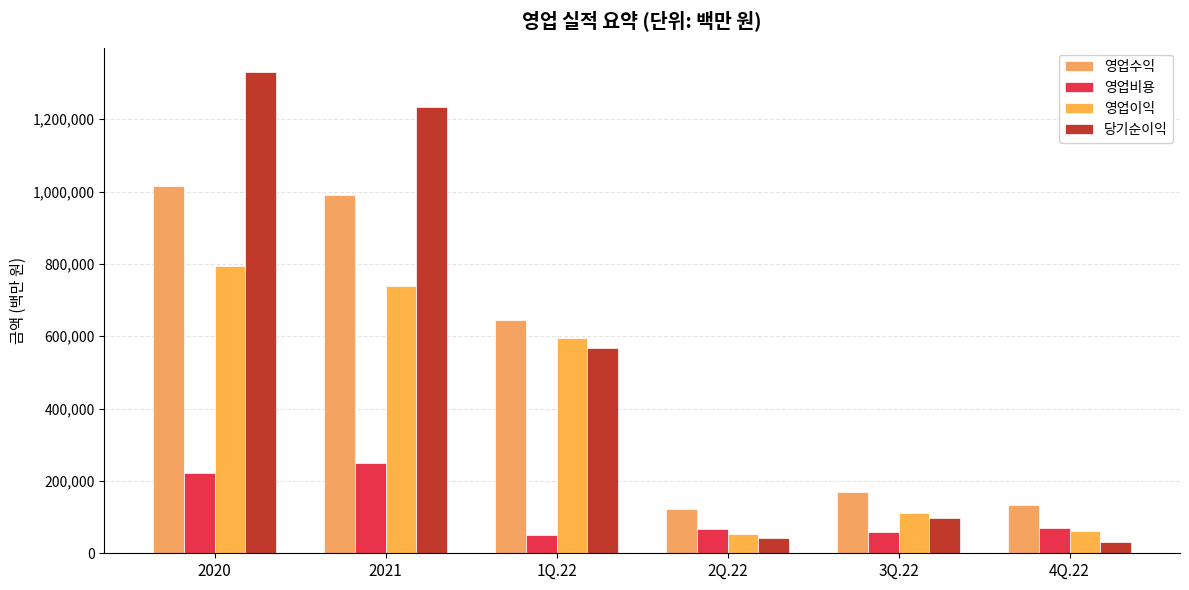

What is the sum of all 영업비용 values?

717646